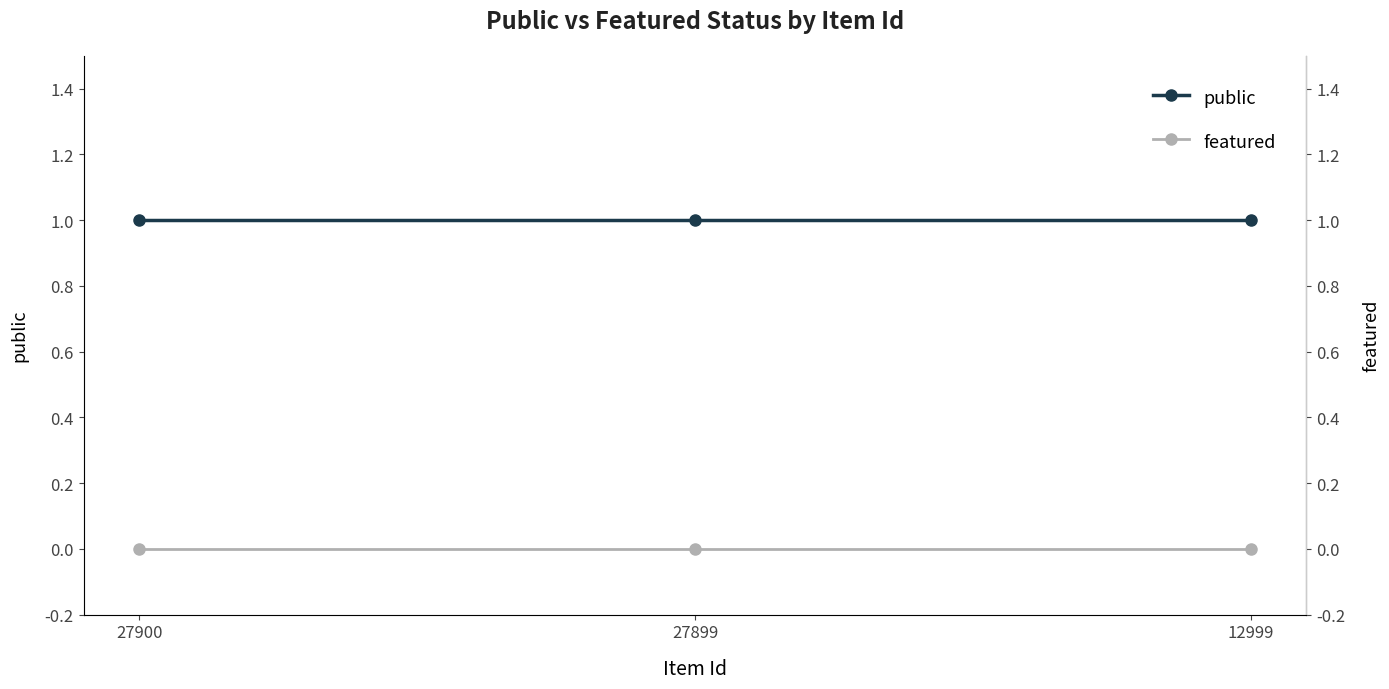

What are all the series names shown in the legend?

public, featured